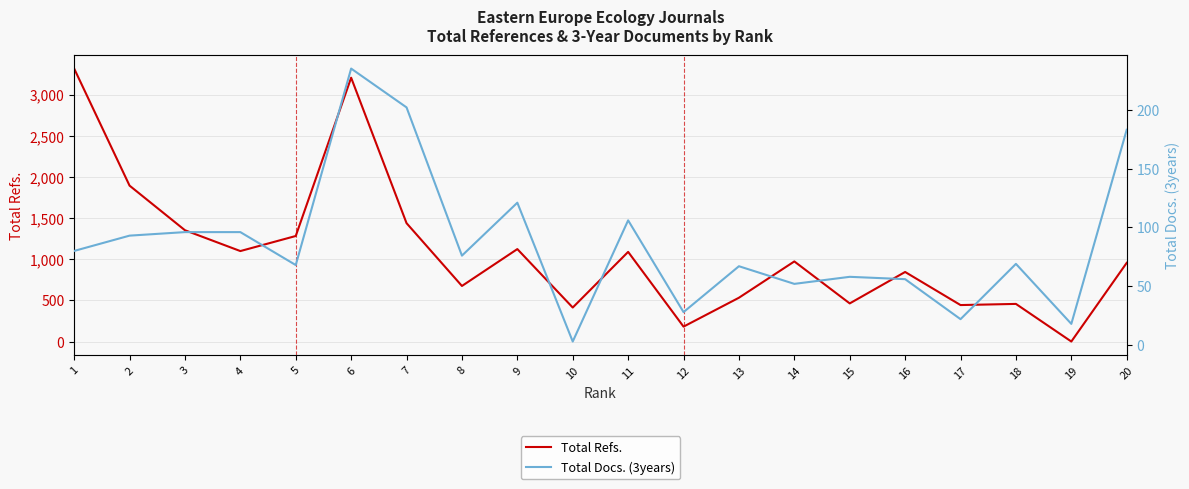

Is the value of Total Docs. (3years) at 7 greater than the value of Total Refs. at 15?

No